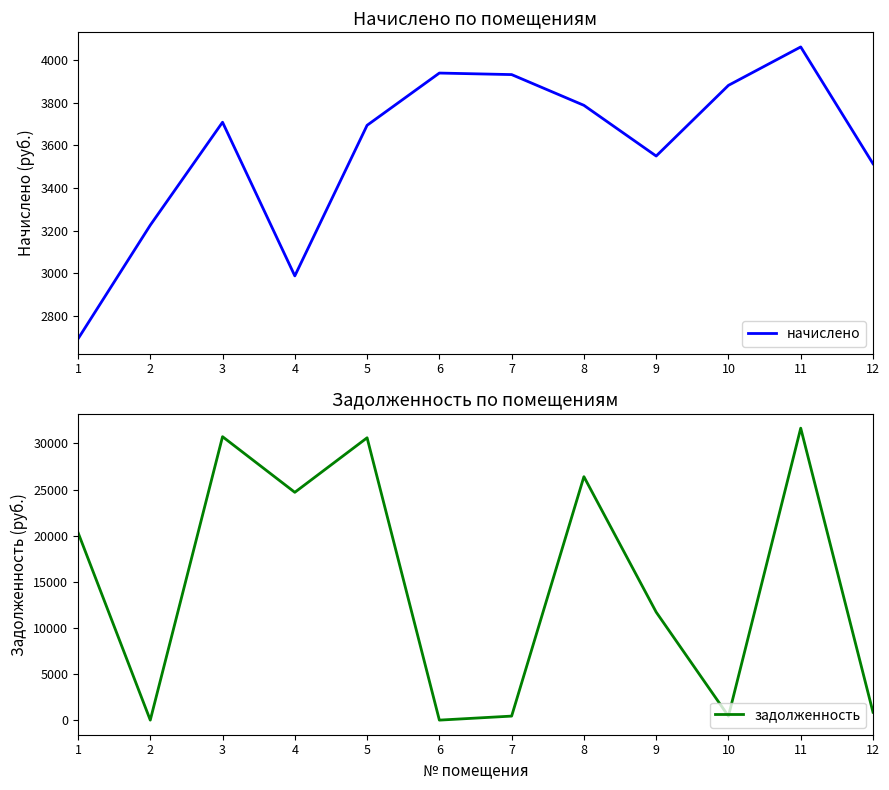

Rank the categories by начислено value from lowest to highest.

1, 4, 2, 12, 9, 5, 3, 8, 10, 7, 6, 11